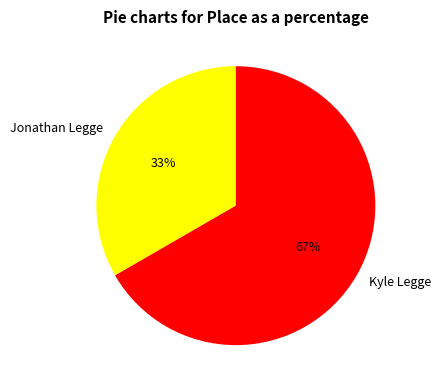

True or false: Jonathan Legge accounts for 46% of the total.

False